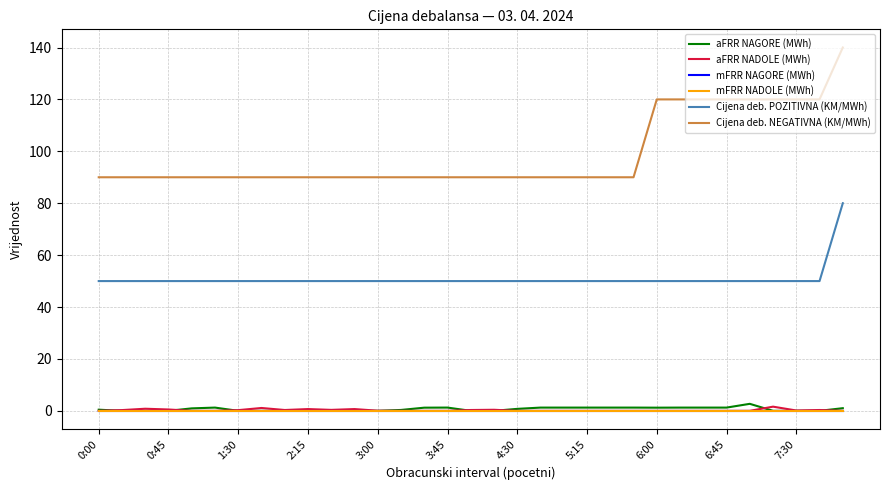

Is this an area chart (filled region under the line)?

No